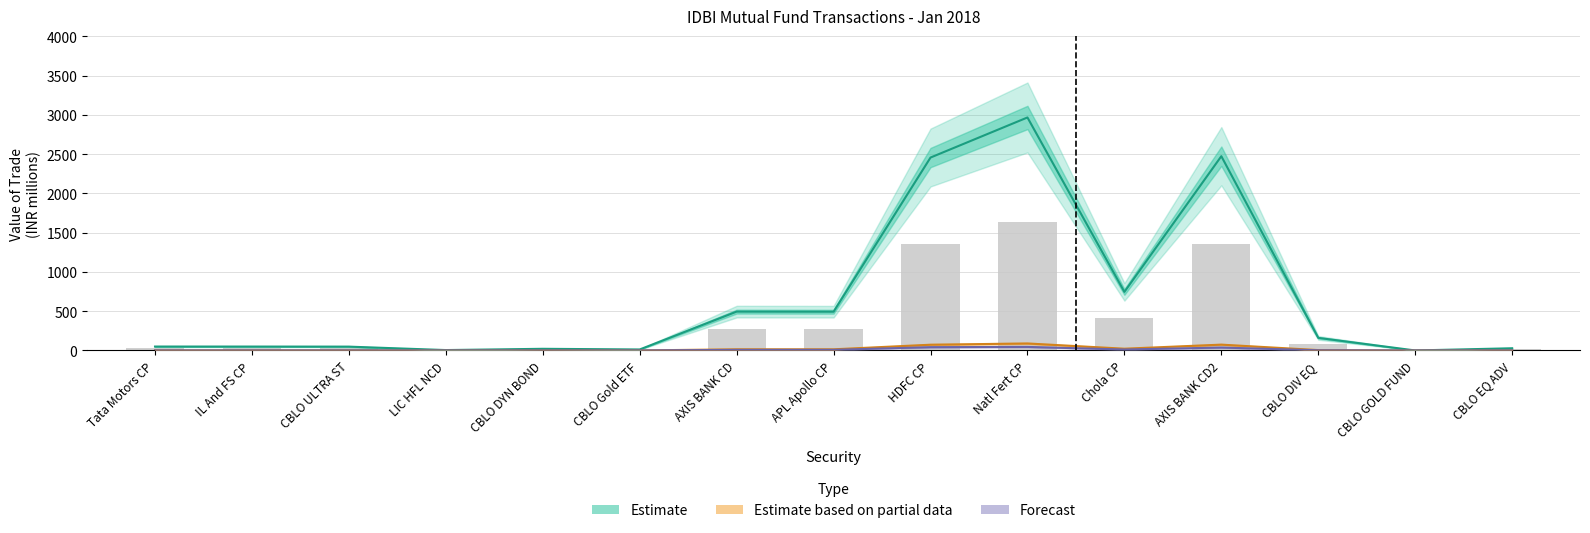

Reading left to right, what are all the values shown in this chart?

Estimate: 49.7	49.5	48.8	5.1	21.2	12.8	494.6	493.5	2456.1	2966.3	746.1	2473.2	160.4	0.1	28.2
Estimate based on partial data: 1.5	1.5	1.5	0.2	0.6	0.4	14.8	14.8	73.2	89.0	22.5	74.2	4.9	0.0	0.9
Forecast: 0.8	0.8	0.7	0.1	0.3	0.2	7.4	7.8	42.0	45.3	12.1	37.2	2.2	0.0	0.4